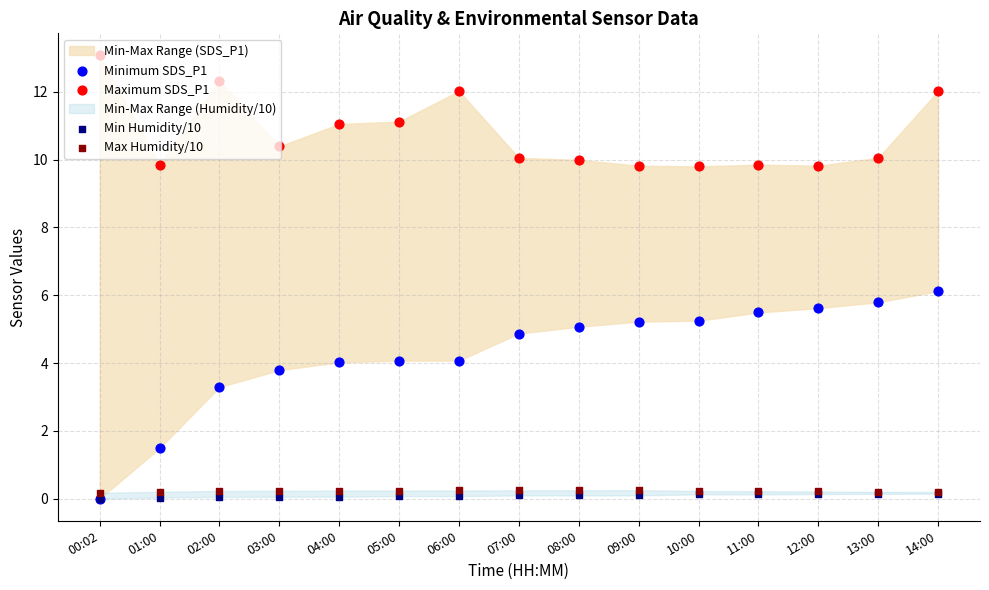

At which category is the sum across all series the highest?

14:00